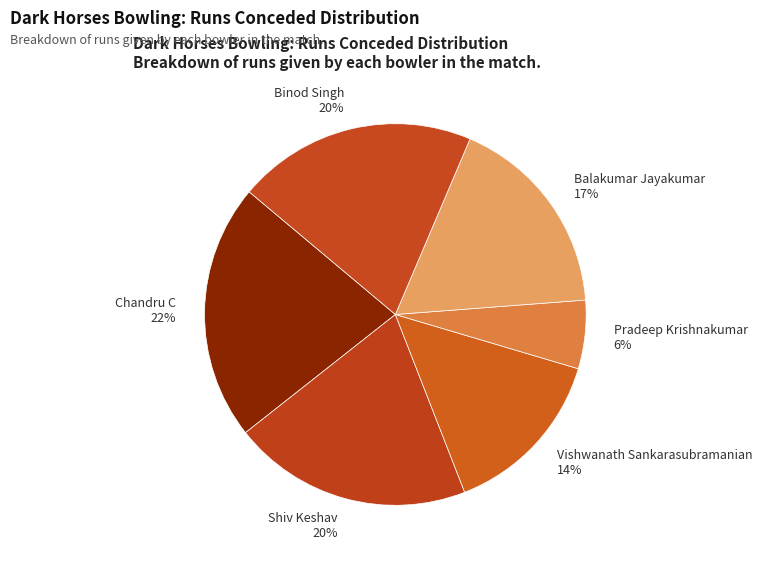

To the nearest percent, what is the difference between the largest and smallest slice percentages?

16%